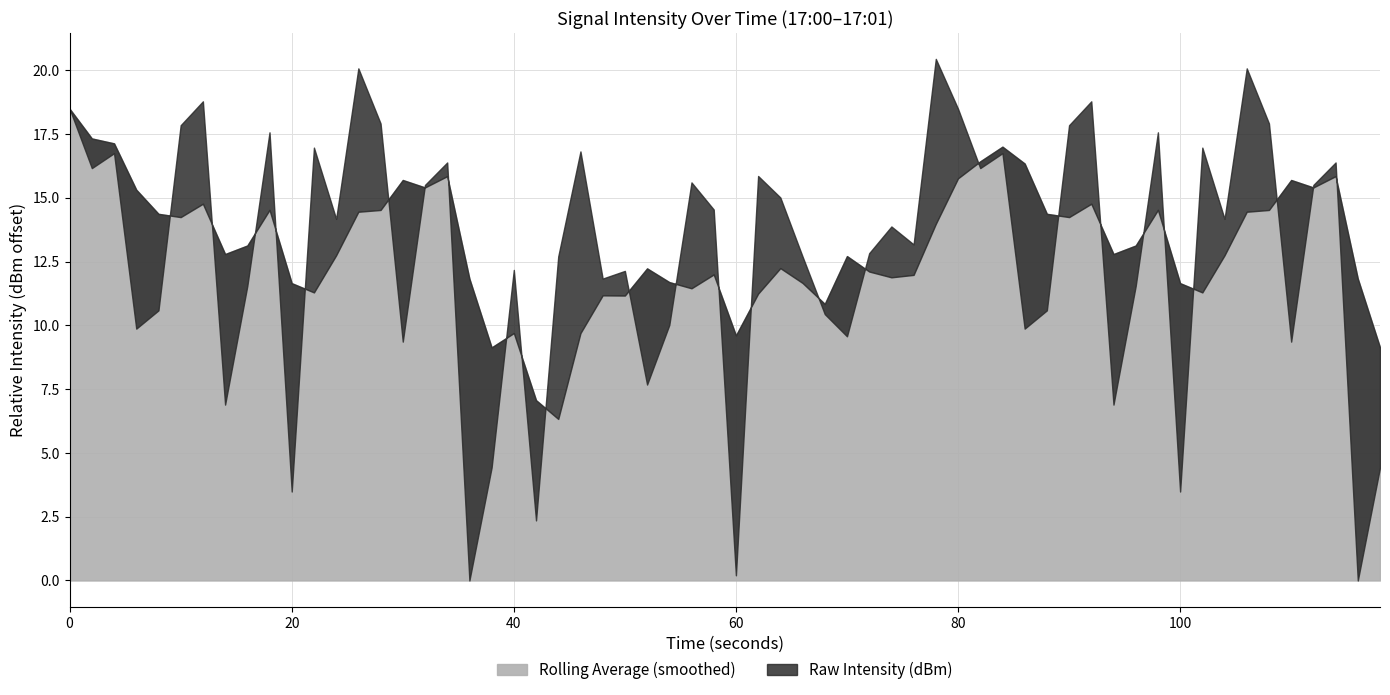

Does the chart have visible grid lines?

Yes